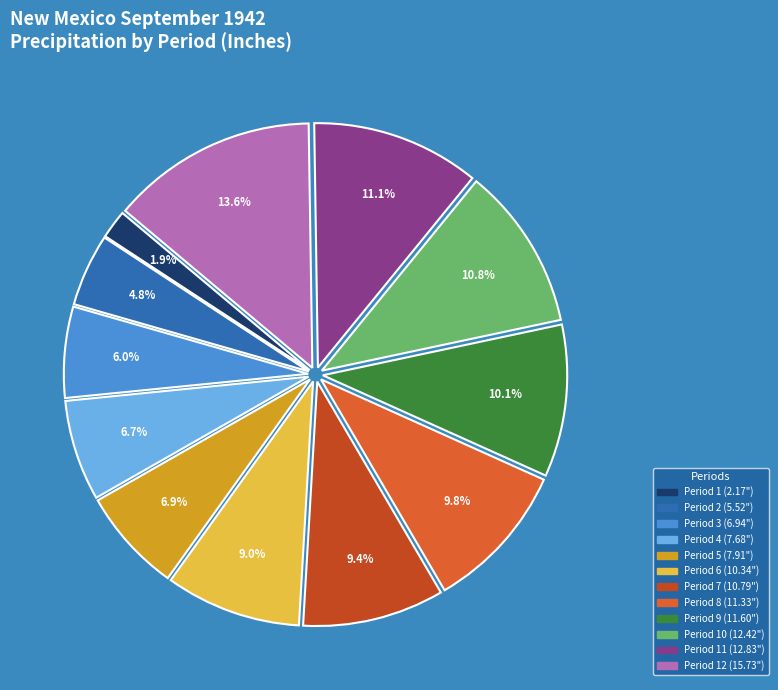

Is there any slice that represents more than half of the pie?

No